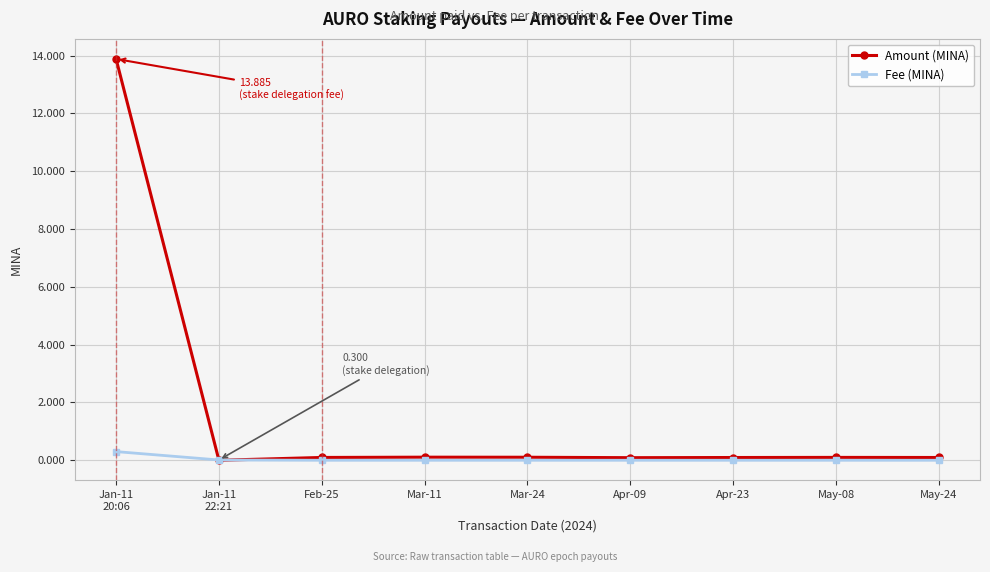

What is the label of the 7th point from the right?

Feb-25